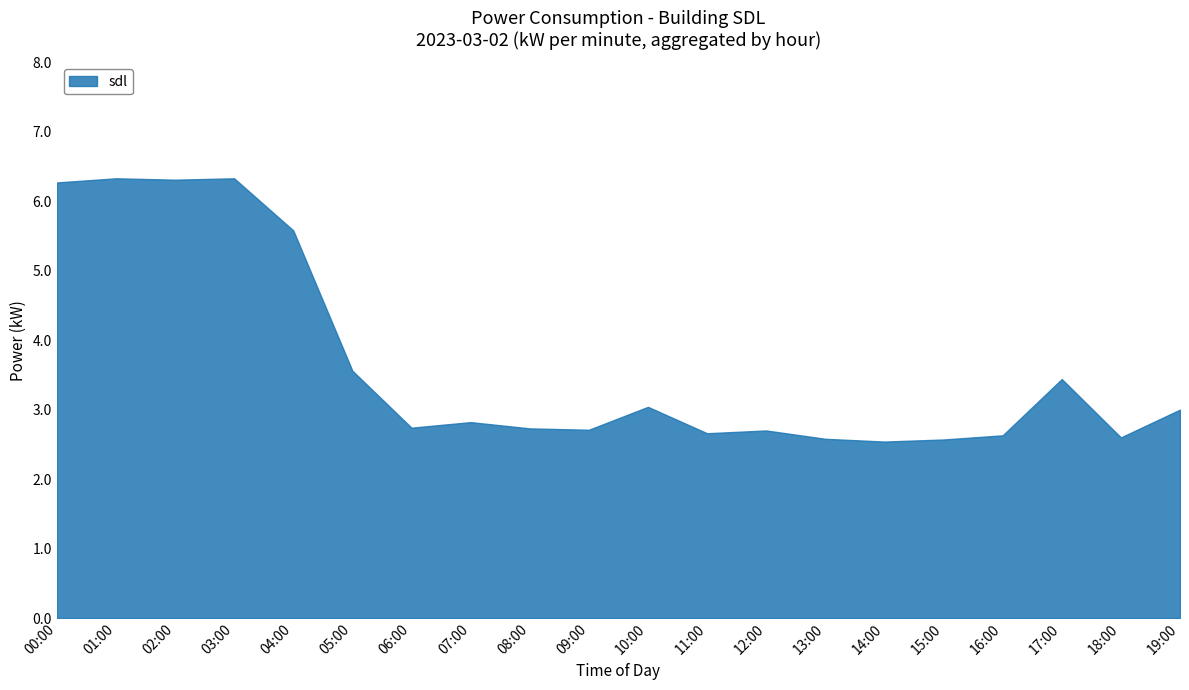

What is the sum of all values?

73.1